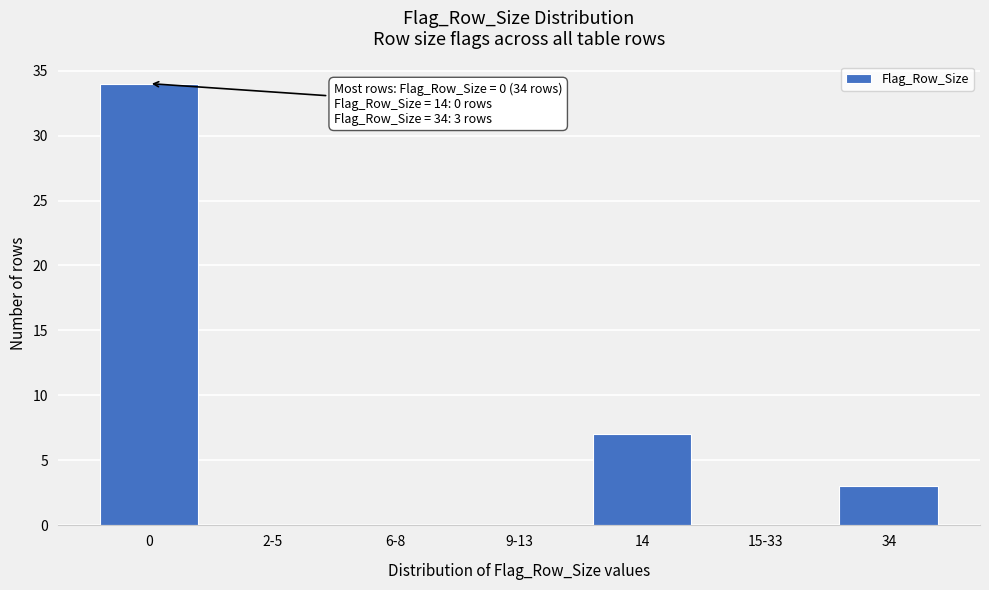

Reading left to right, extract all data points from this chart.

0=34	2-5=0	6-8=0	9-13=0	14=7	15-33=0	34=3